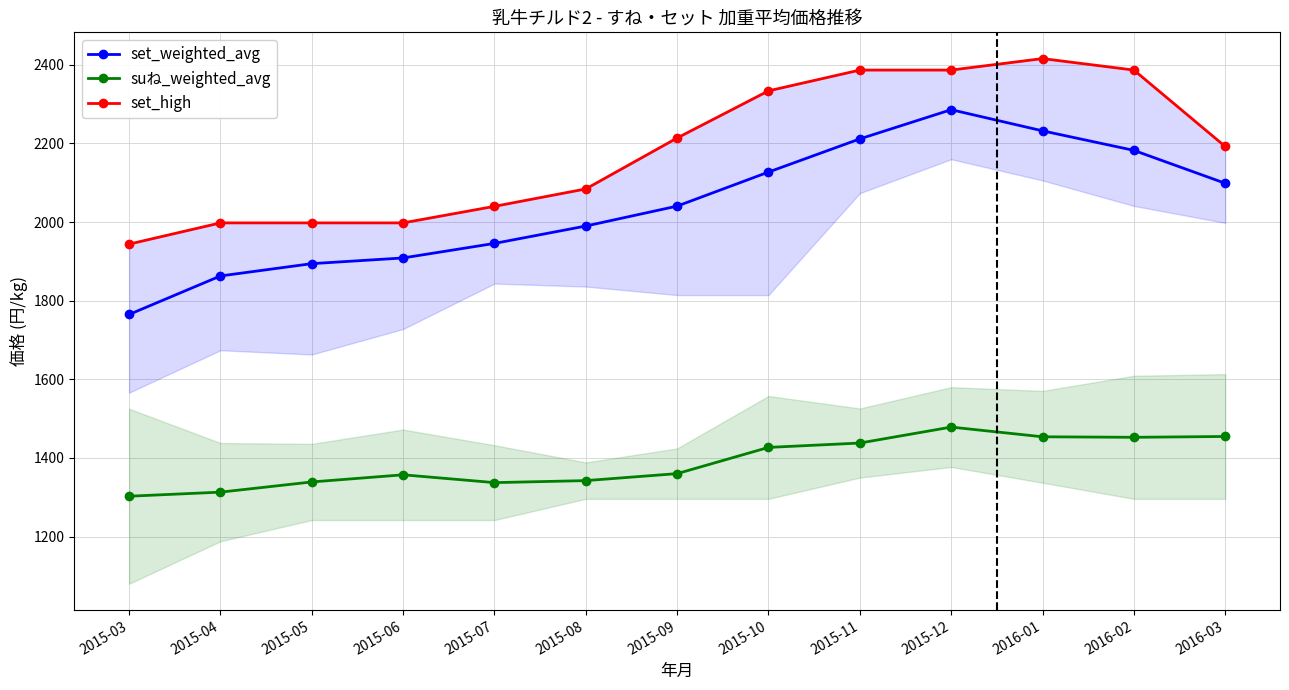

How many interior local valleys does the suね_weighted_avg series have?

2